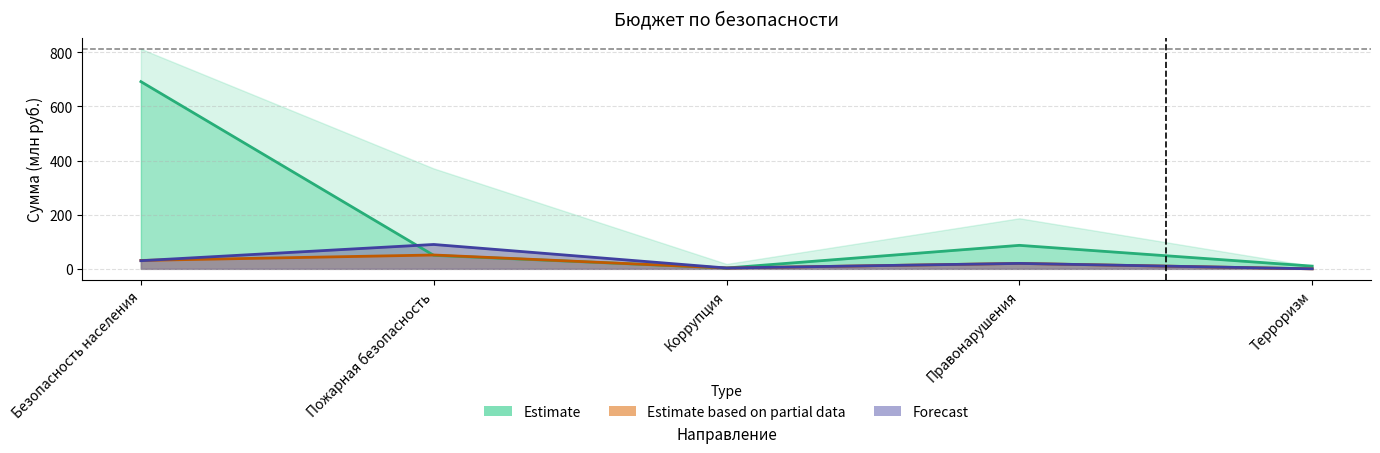

The value of Estimate at Коррупция is 5.2. True or false?

False